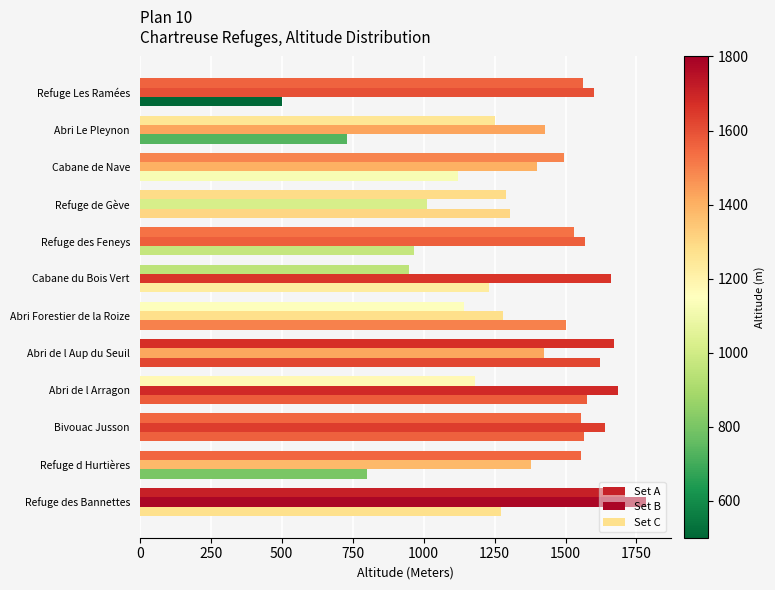

How many data points in Set B are less than 1570?

6